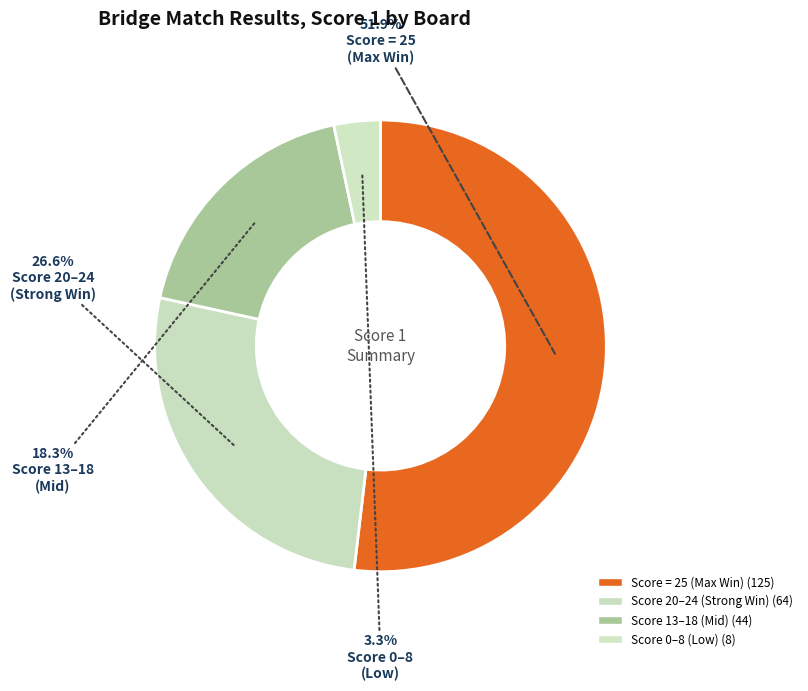

How many slices are in this pie chart?

4